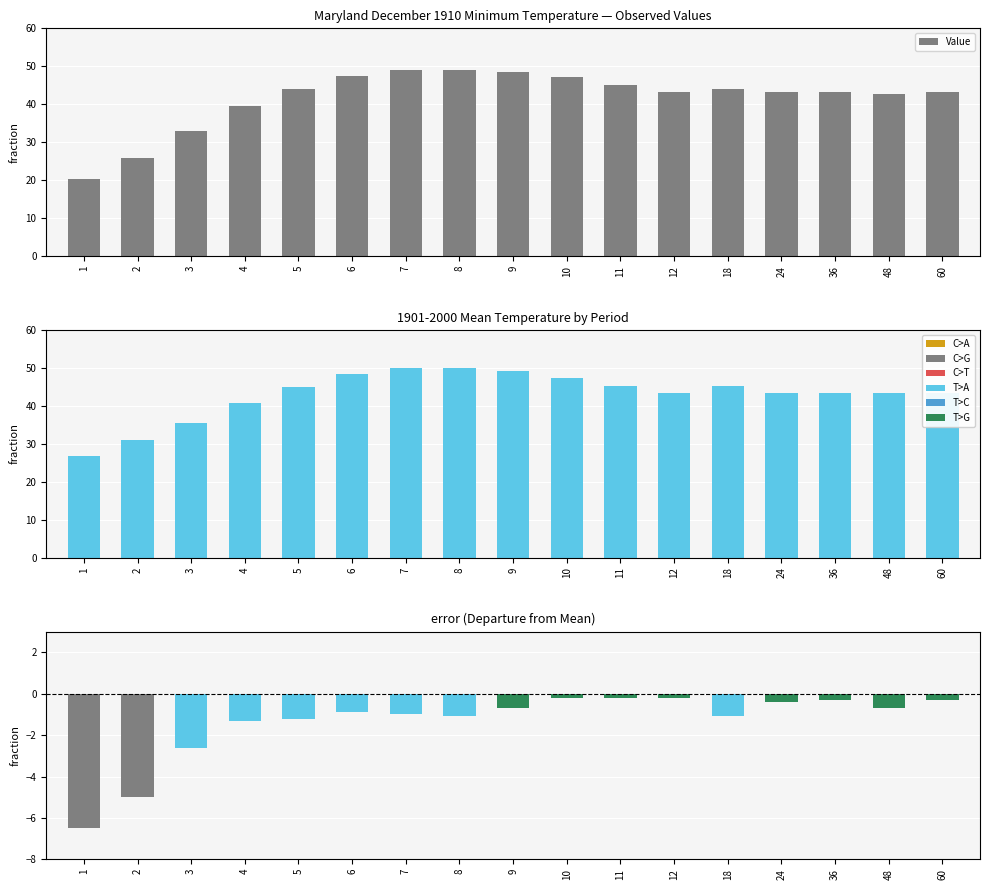

Which series changed the most between 11 and 48?

Value